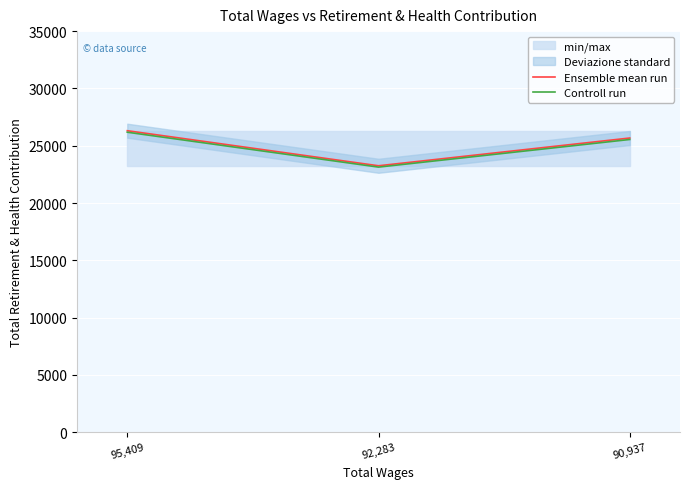

What is the greatest value displayed?

26309.0